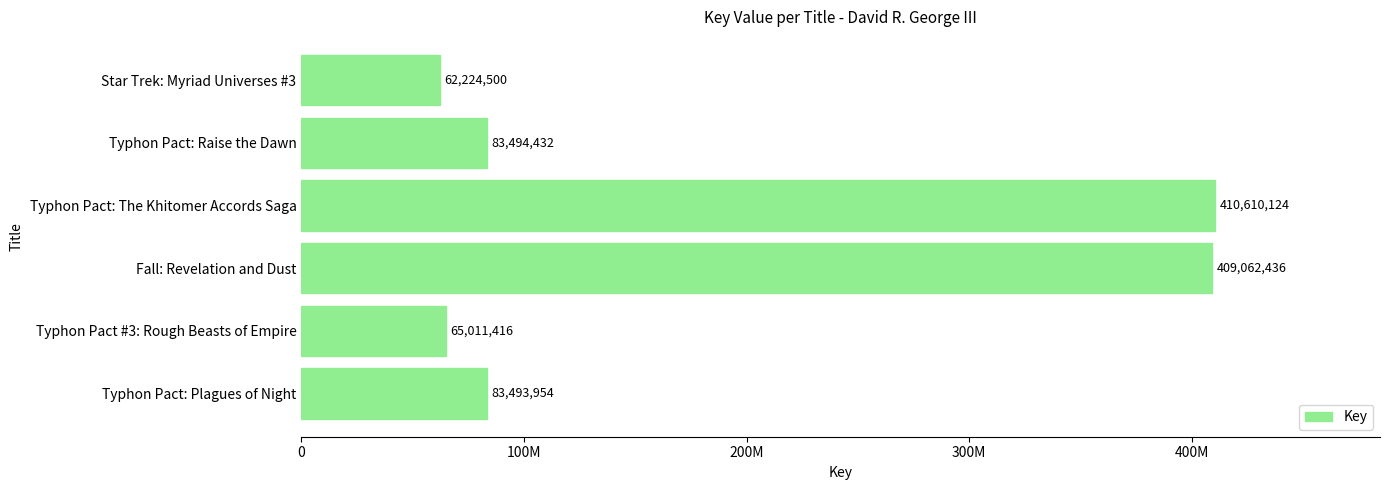

What is the sum of all values?

1113896862